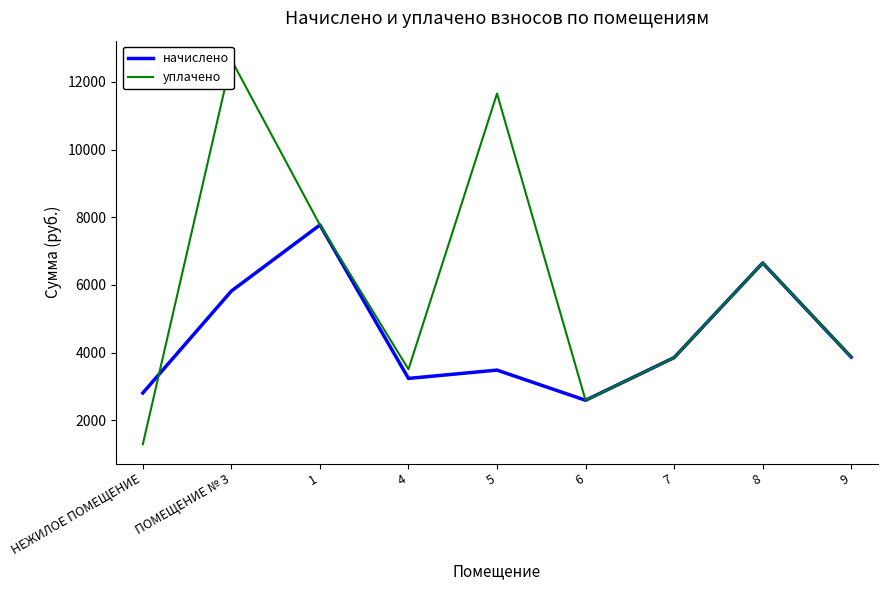

What is the label of the 2nd point from the right?

8